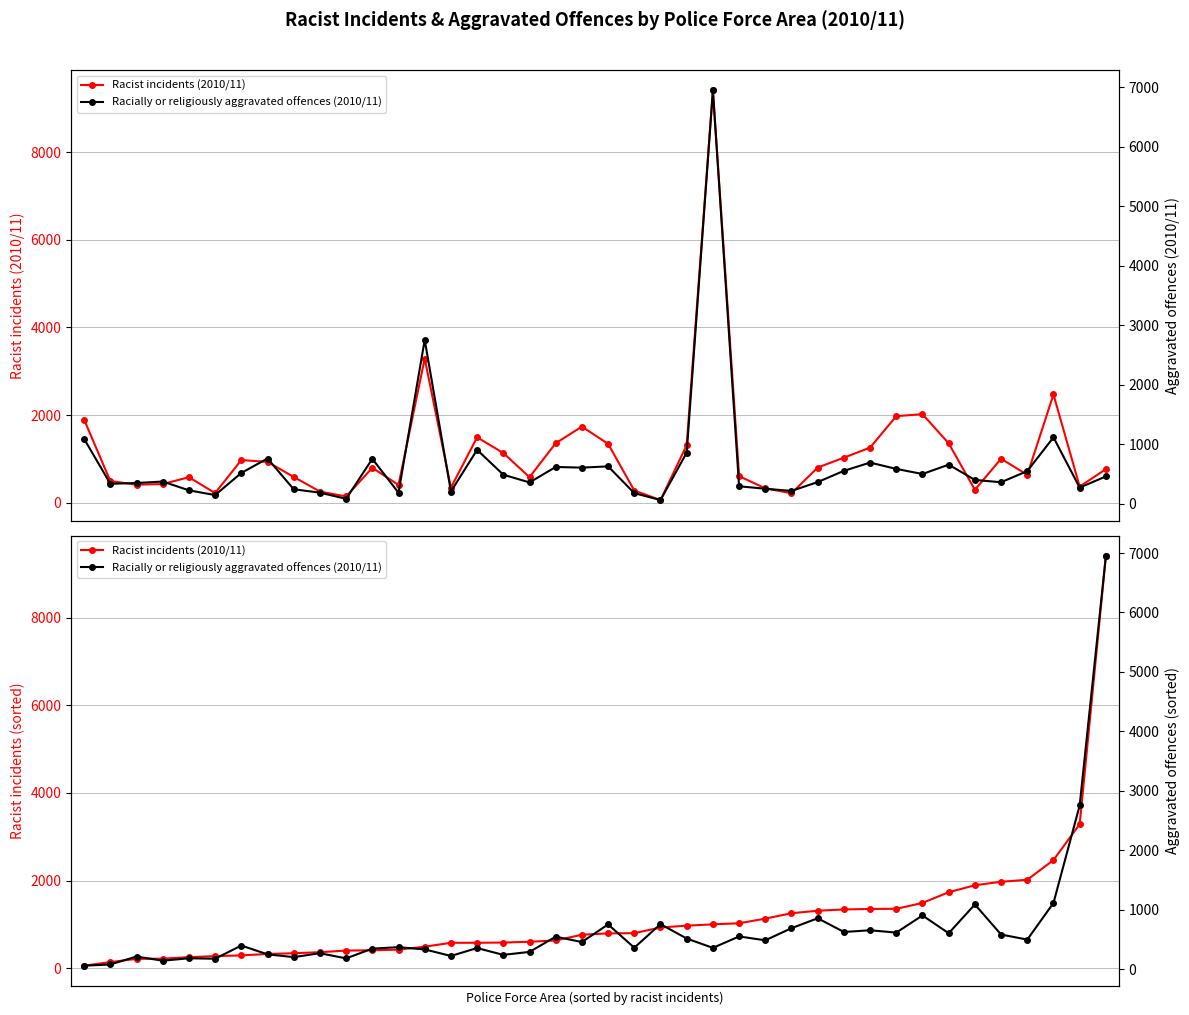

List the series in order of their overall mean, highest first.

Racist incidents (2010/11), Racially or religiously aggravated offences (2010/11)